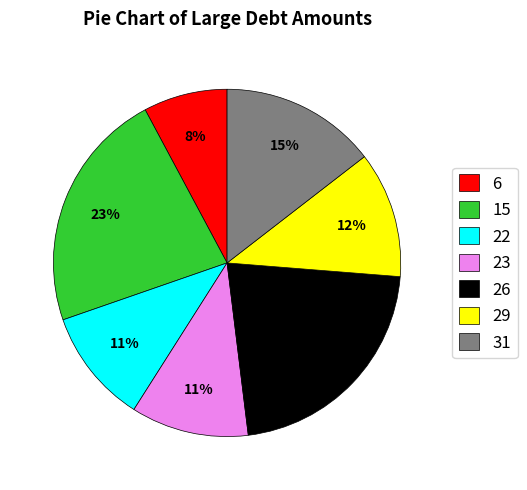

What percentage is the 23 slice, to the nearest percent?

11%